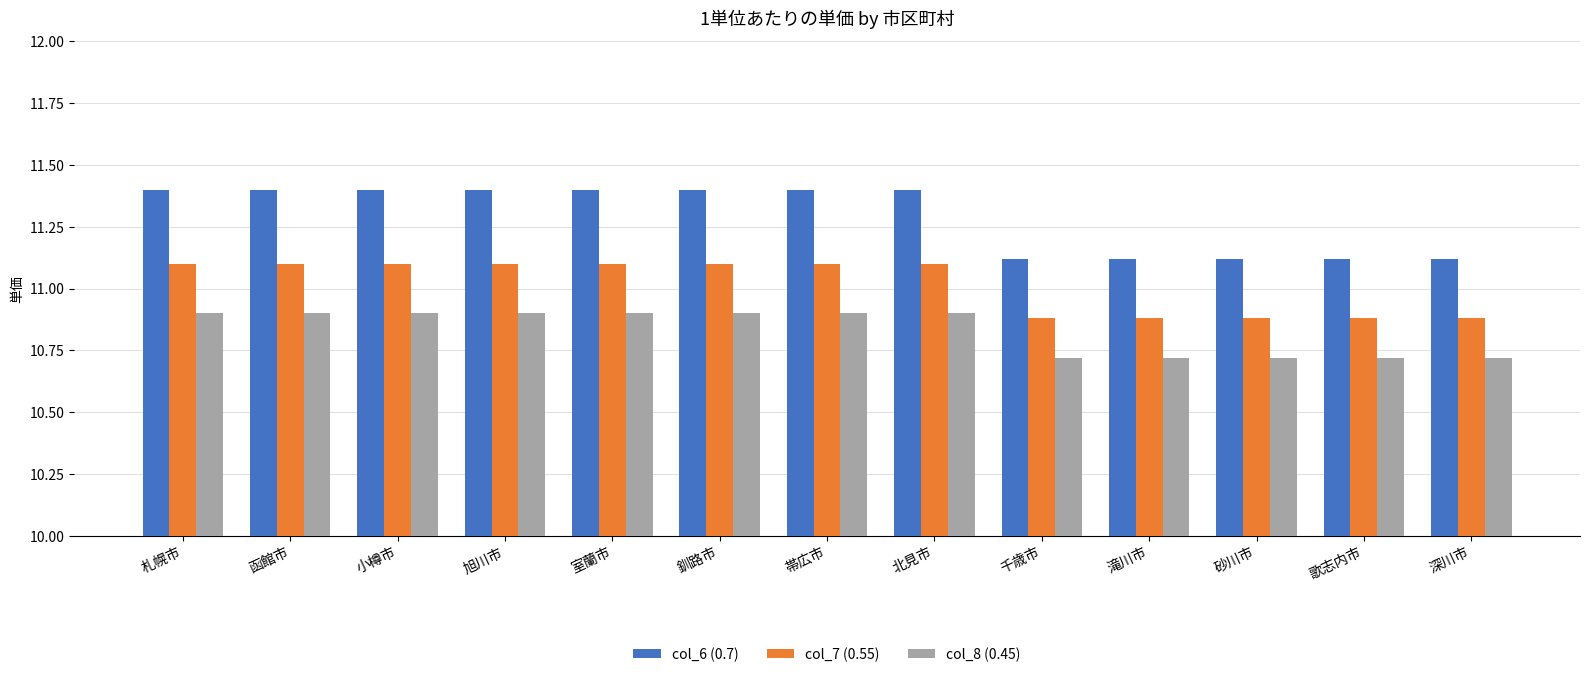

What is the difference between the maximum and second lowest values in the col_7 (0.55) series?

0.2